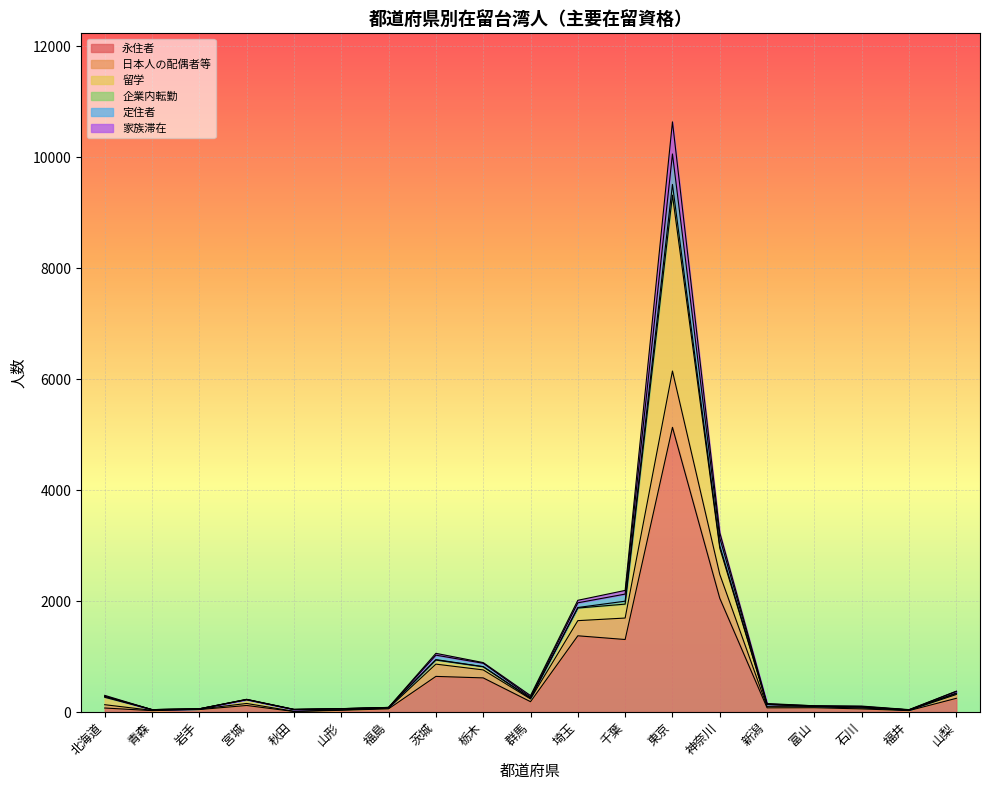

What is the label of the 2nd point from the right?

福井